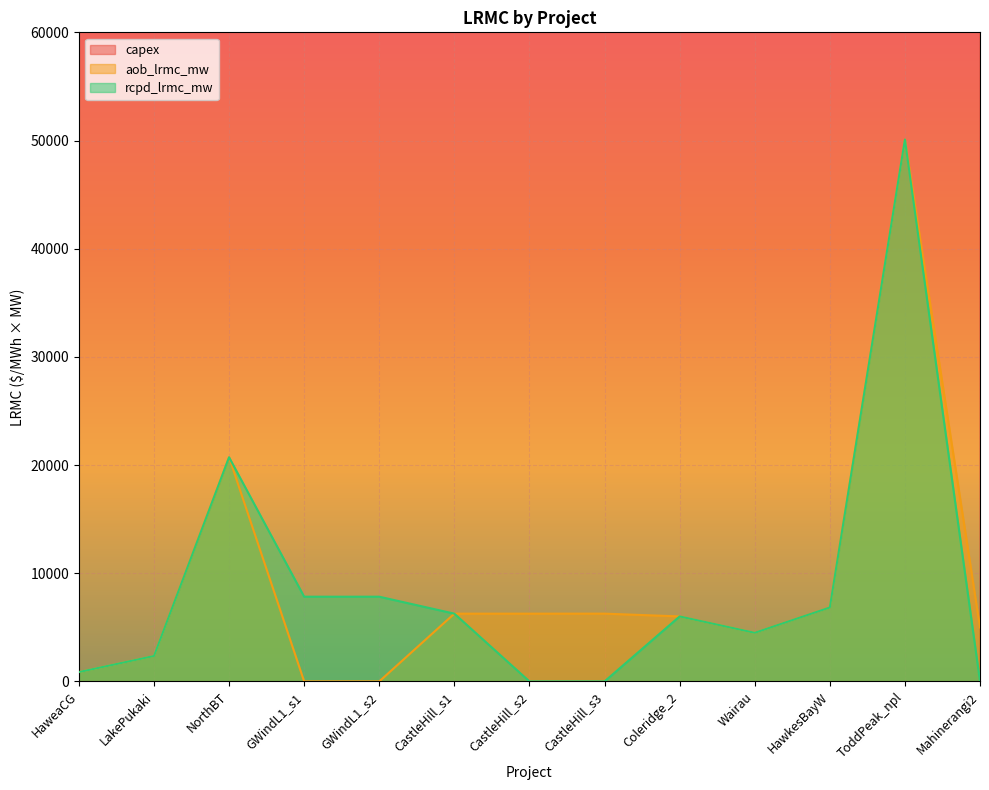

How many interior local valleys does the capex series have?

4